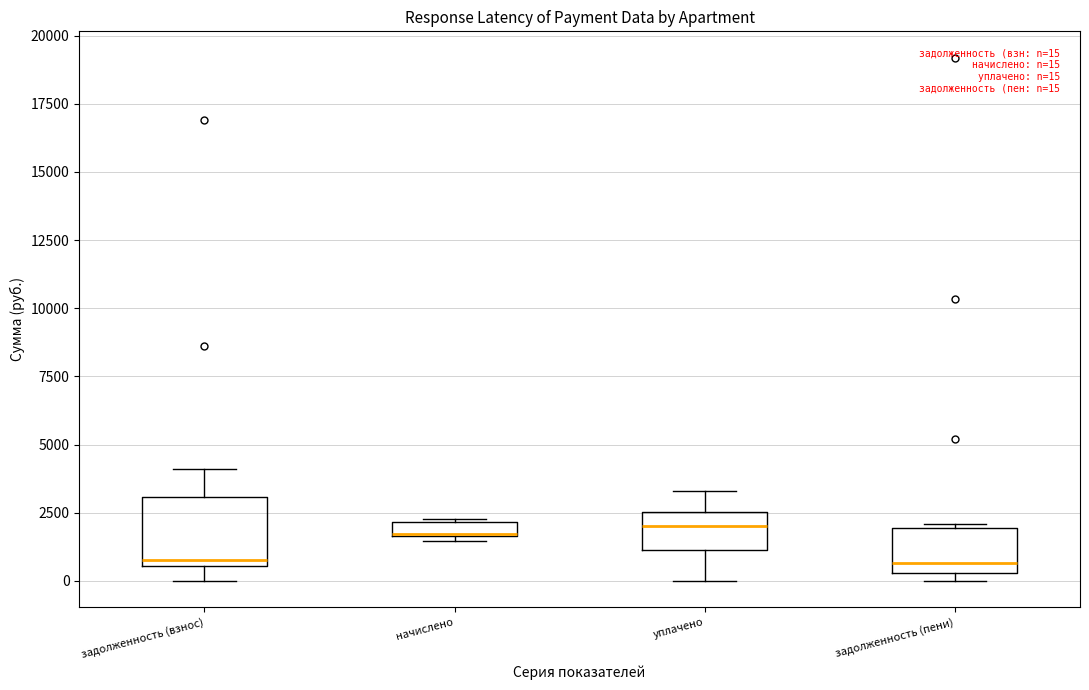

Comparing the boxes themselves (not the whiskers), which one is the tallest?

задолженность (взнос)